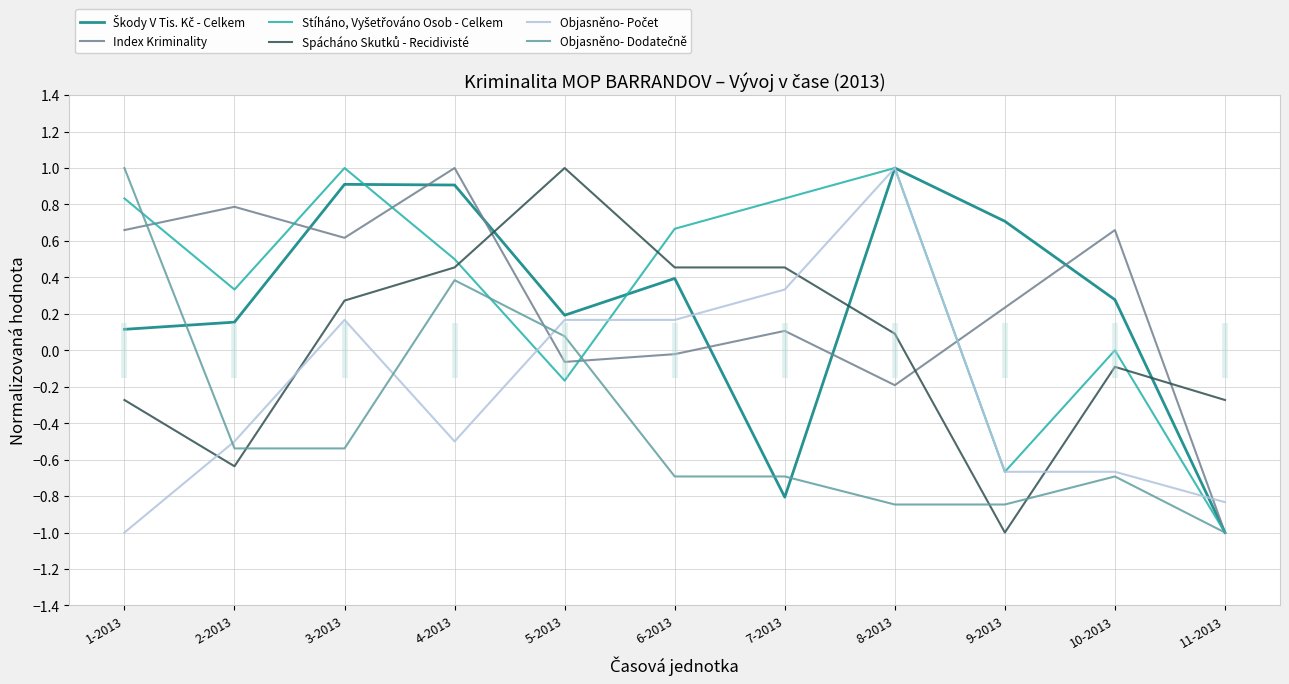

Does the chart display data point markers on the line(s)?

No